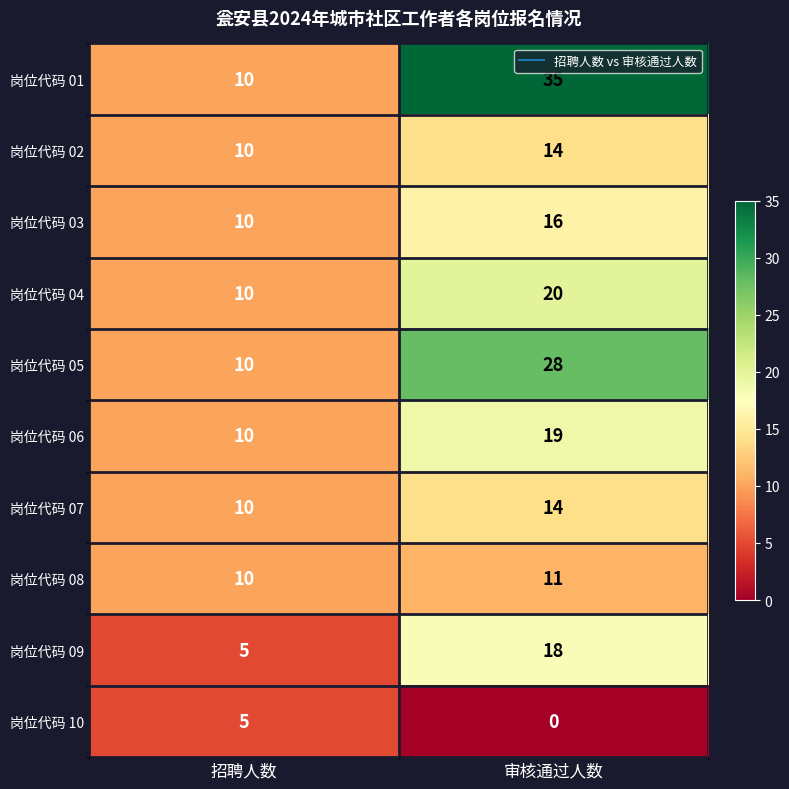

Reading right to left, what are all the values shown in this chart?

岗位代码 01: 35	10
岗位代码 02: 14	10
岗位代码 03: 16	10
岗位代码 04: 20	10
岗位代码 05: 28	10
岗位代码 06: 19	10
岗位代码 07: 14	10
岗位代码 08: 11	10
岗位代码 09: 18	5
岗位代码 10: 0	5